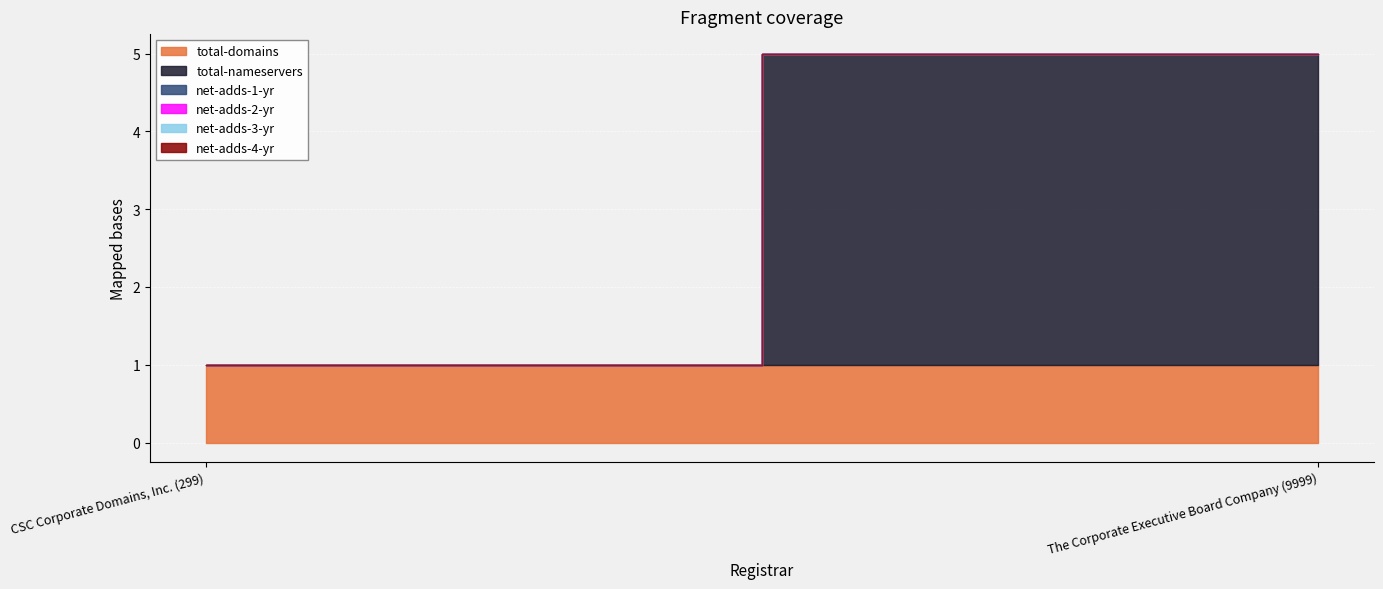

Which label corresponds to the smallest value in the chart?

CSC Corporate Domains, Inc. (299)